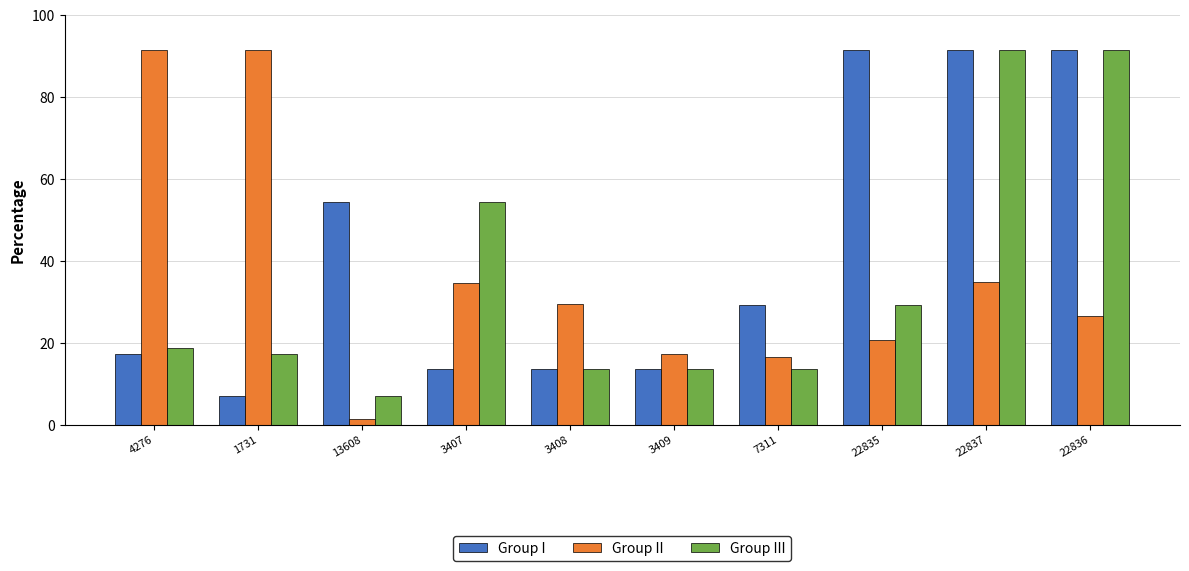

What is the value of the Group II bar at the 8th from the left?

20.5